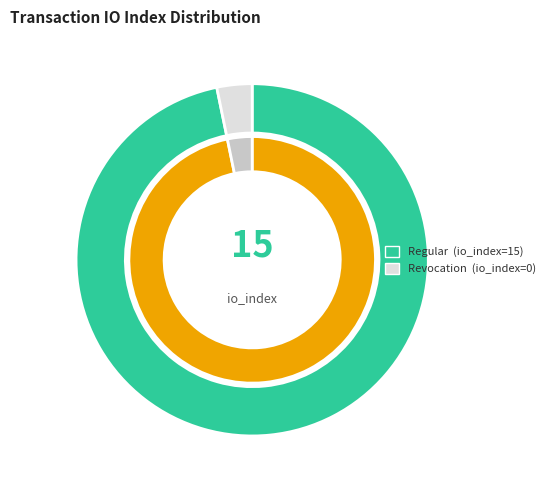

The io_index_0 slice represents 7% of the pie. True or false?

False